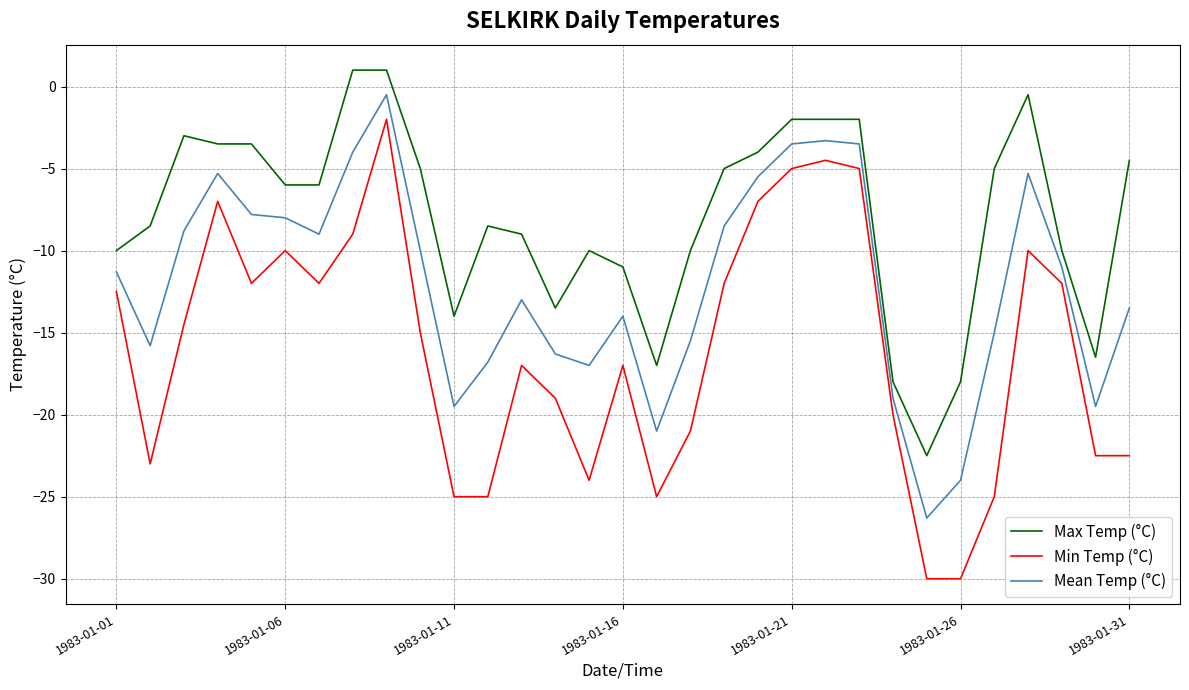

Is this an area chart (filled region under the line)?

No